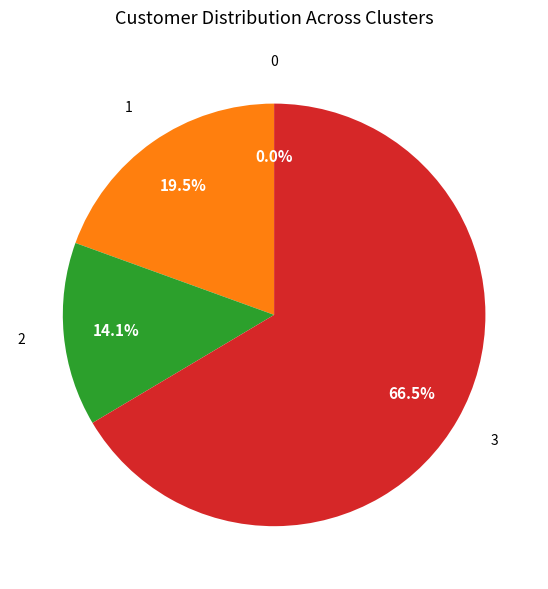

Does any single category account for the majority?

Yes